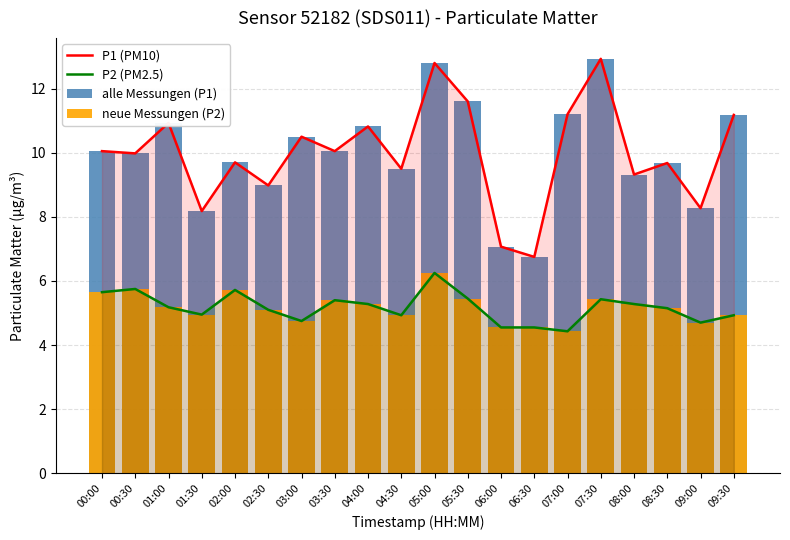

What is the smallest value displayed?

4.4